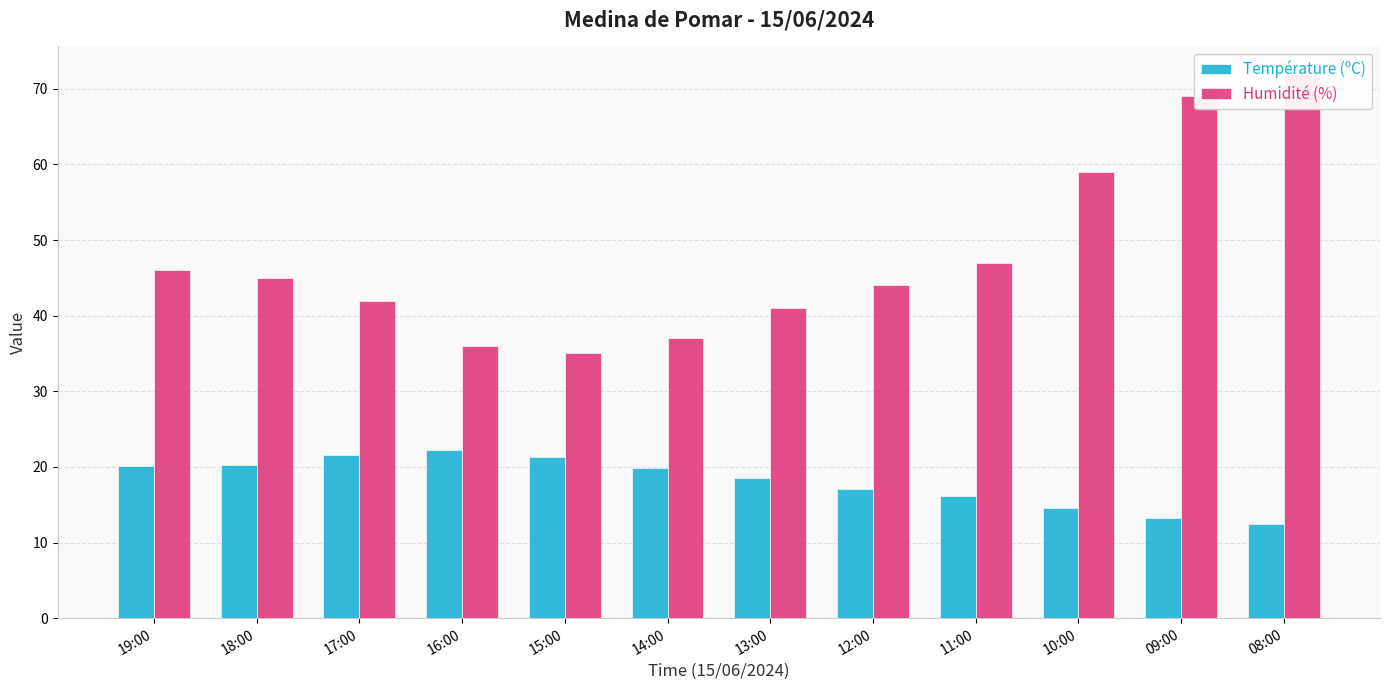

What is the difference between the Température (ºC) values at 11:00 and 15:00?

5.1